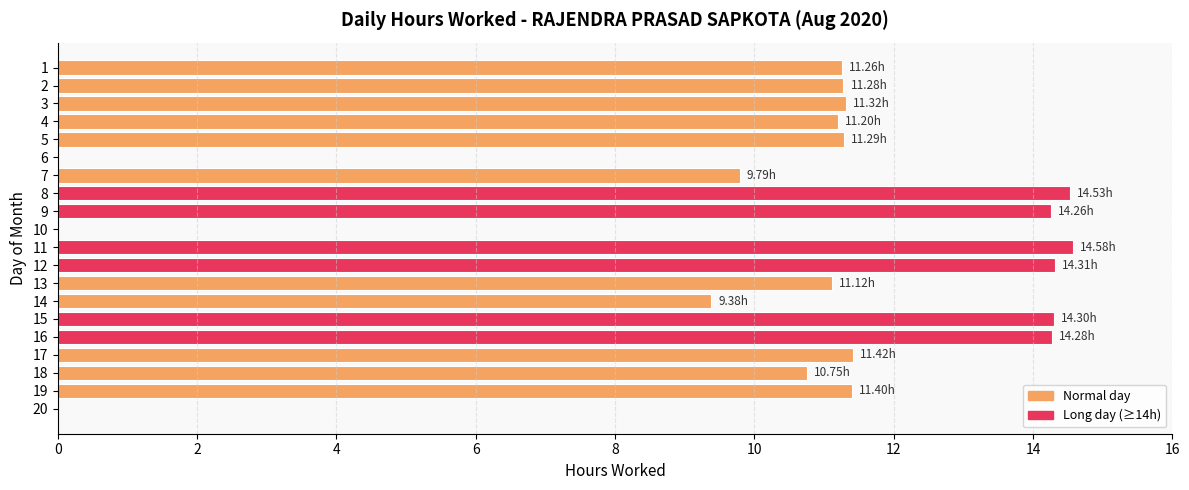

What is the sum of the values at 9 and 15?

28.6